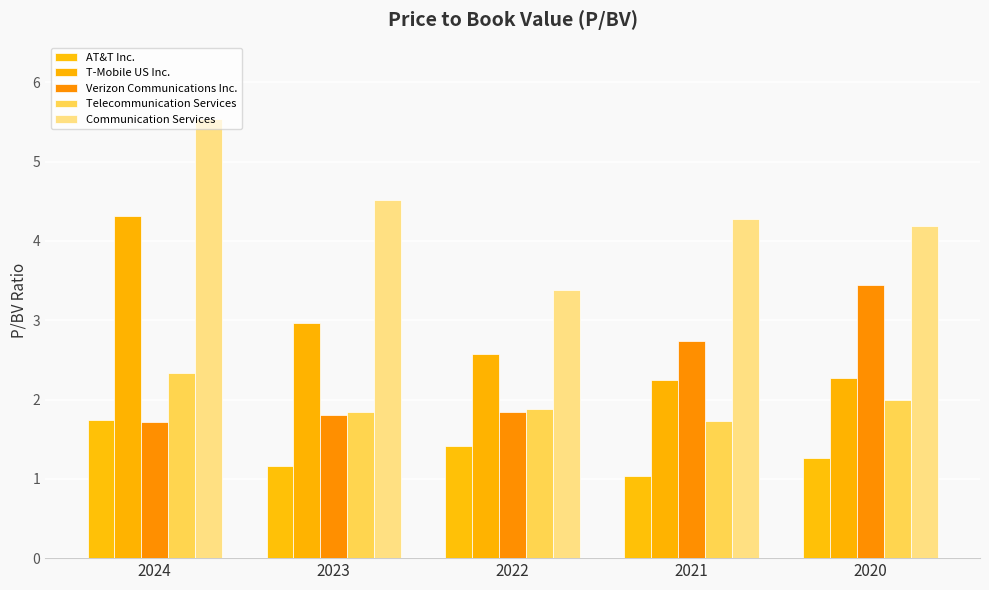

What is the sum of all AT&T Inc. values?

6.6